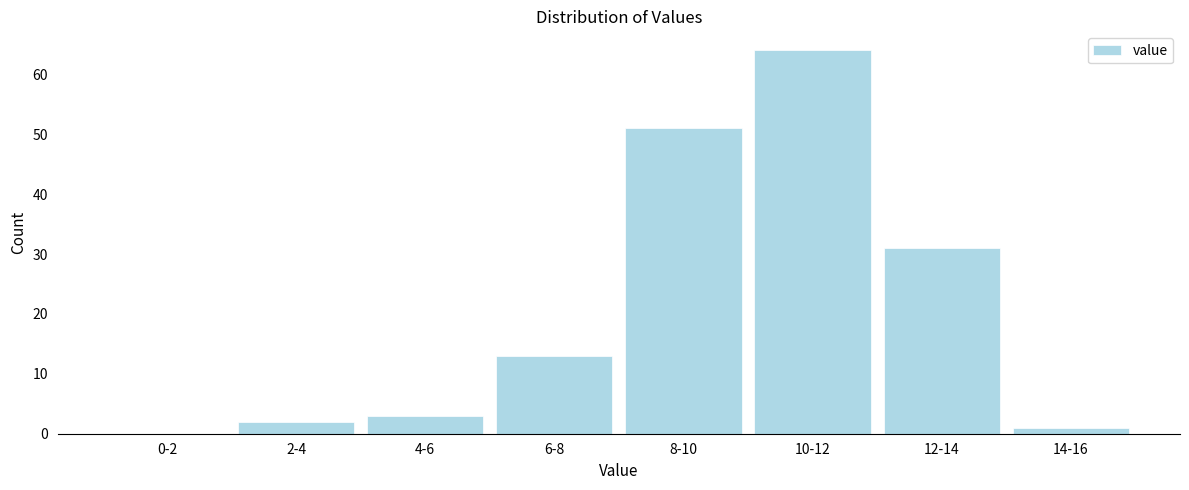

Reading left to right, extract all data points from this chart.

0-2=0	2-4=2	4-6=3	6-8=13	8-10=51	10-12=64	12-14=31	14-16=1